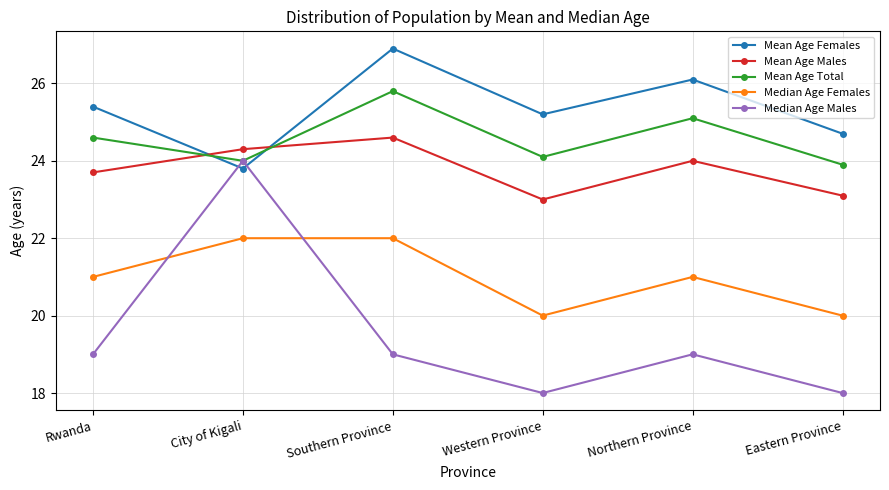

What value does the Mean Age Males series have at Western Province?

23.0